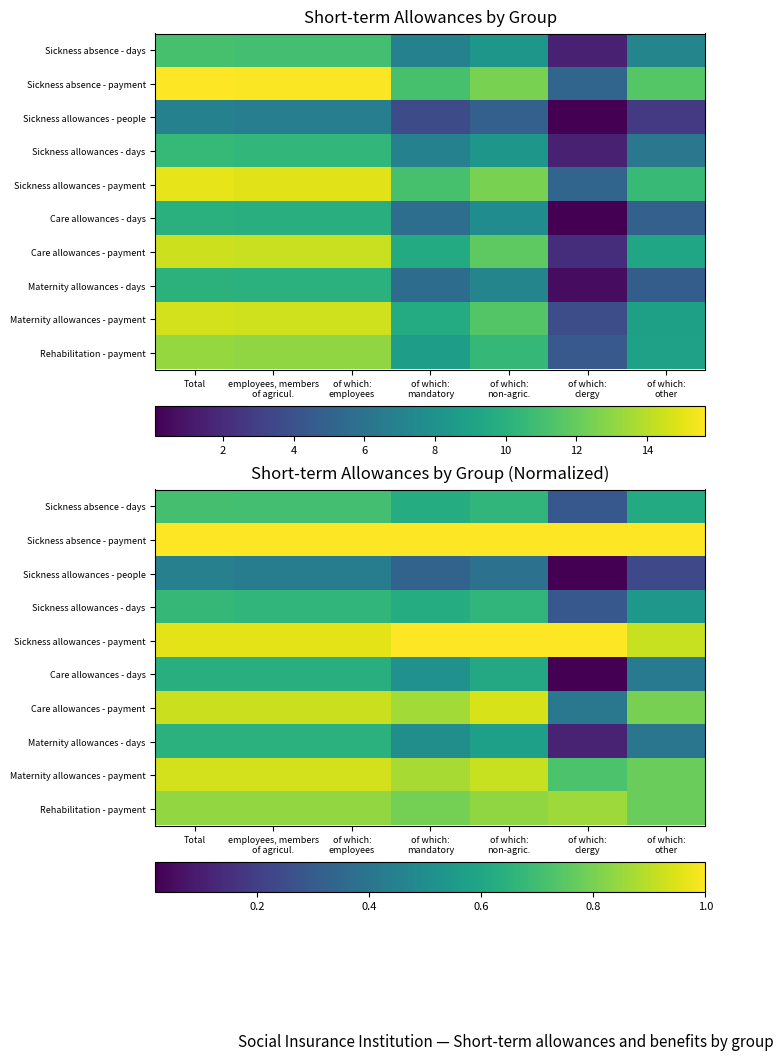

At which category is the sum across all series the highest?

Total